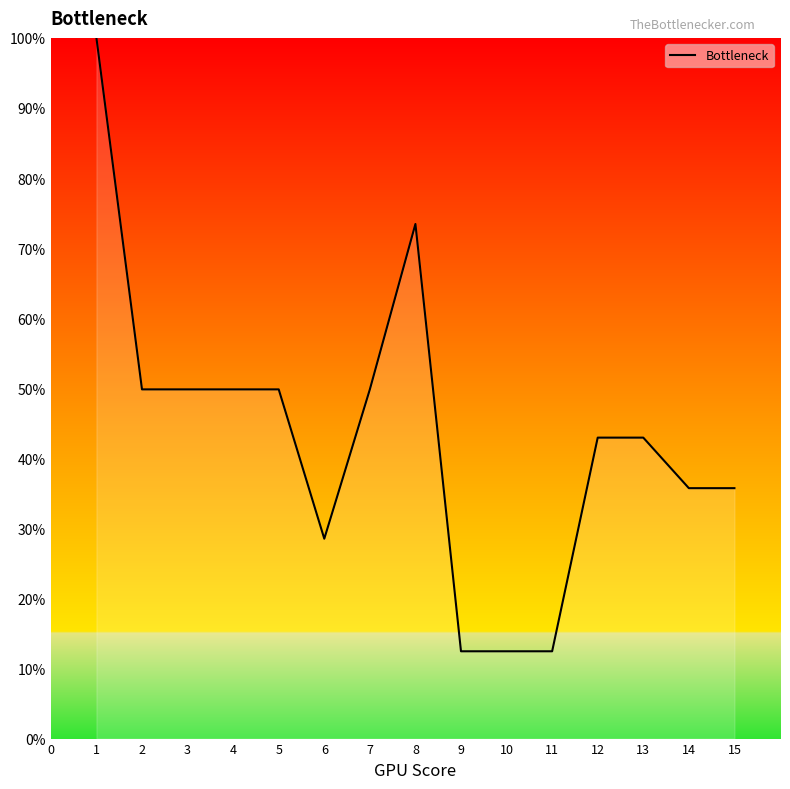

What is the minimum value shown in the chart?

12.5